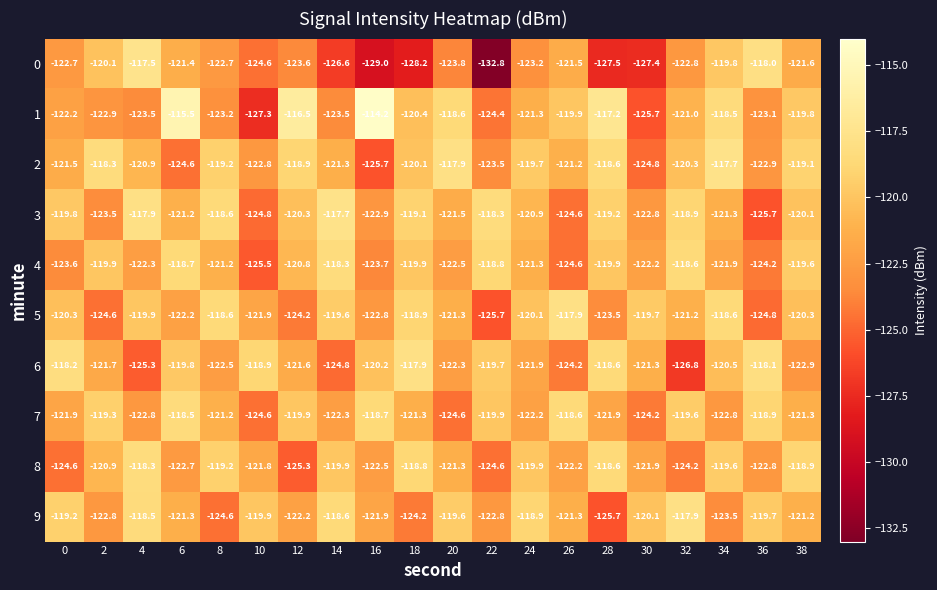

What is the difference between the highest and lowest values at 22?

14.5